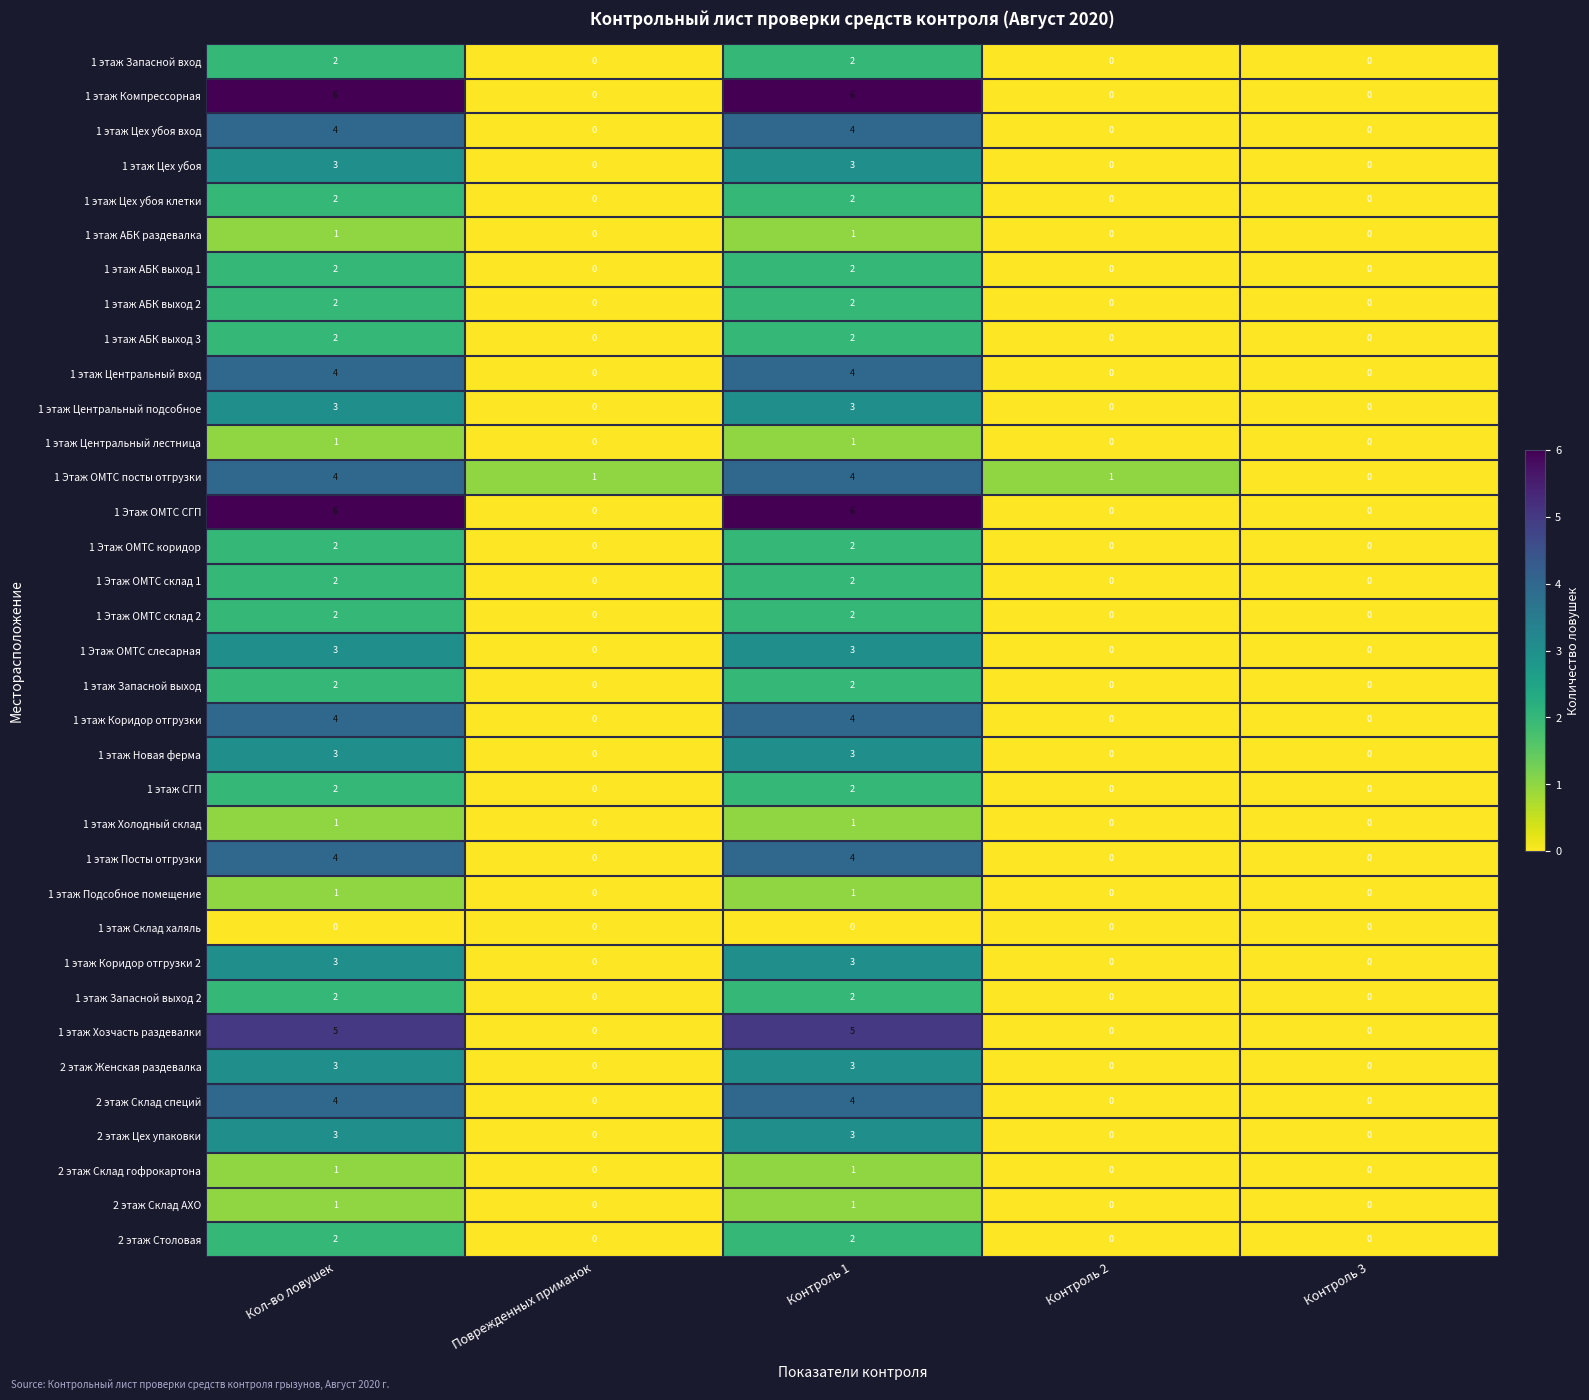

Count the 1 Этаж ОМТС СГП values in the range 0 to 6.

5